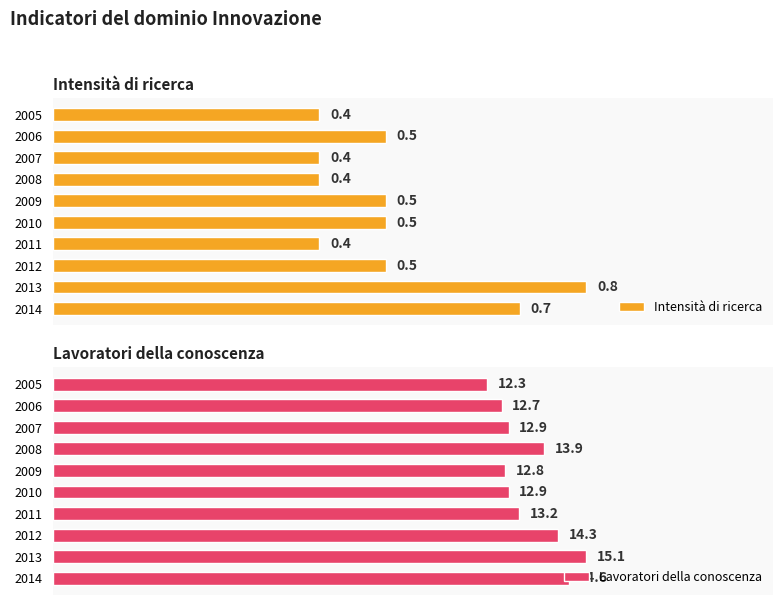

What is the value of the Intensità di ricerca bar at the 5th from the left?

0.5